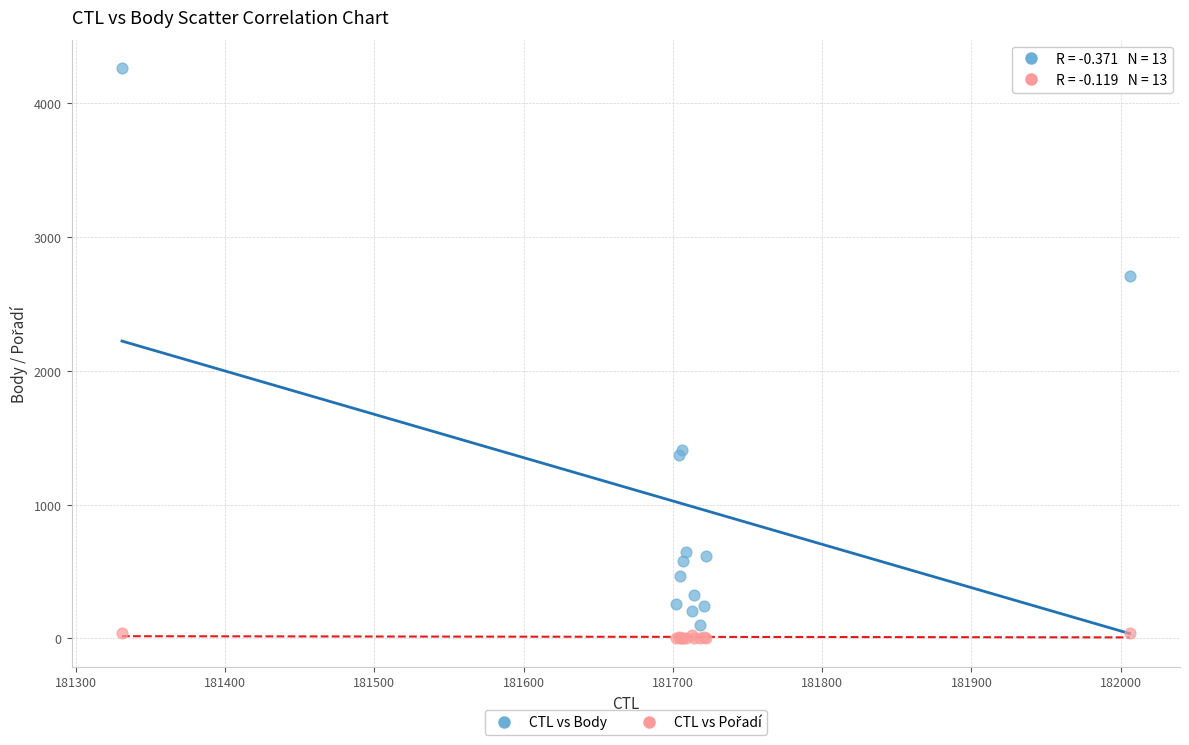

Across all series, what Y value is closest to 2132?

2706